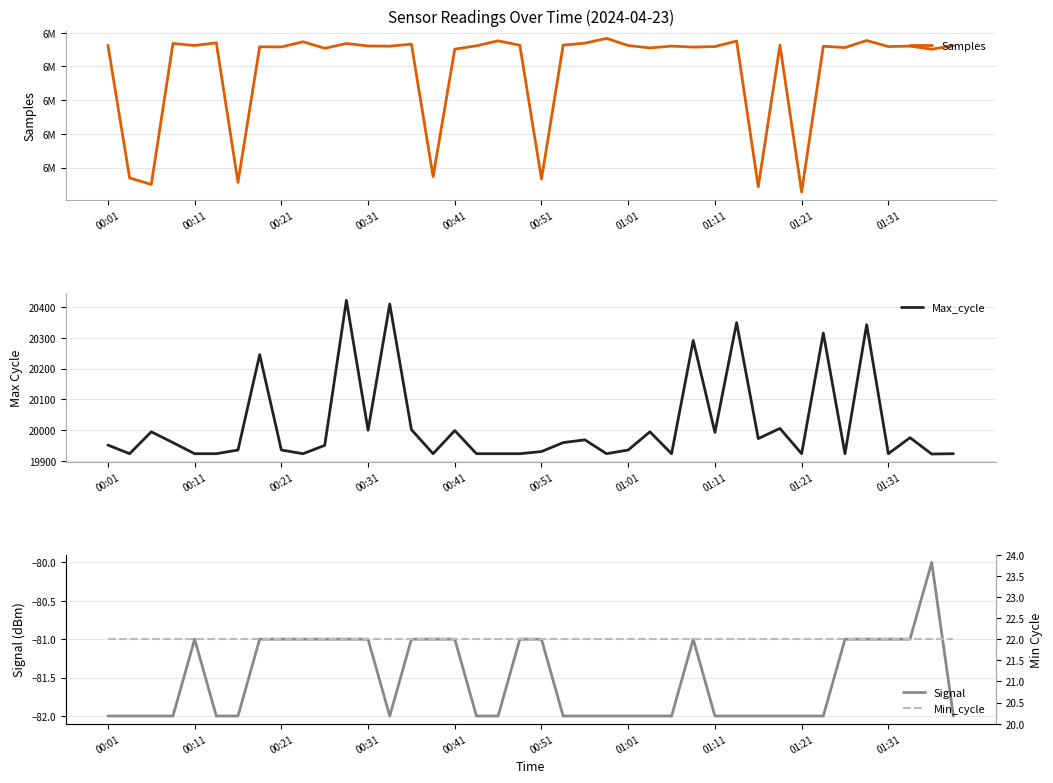

The value of Min_cycle at 01:11 is 31. True or false?

False